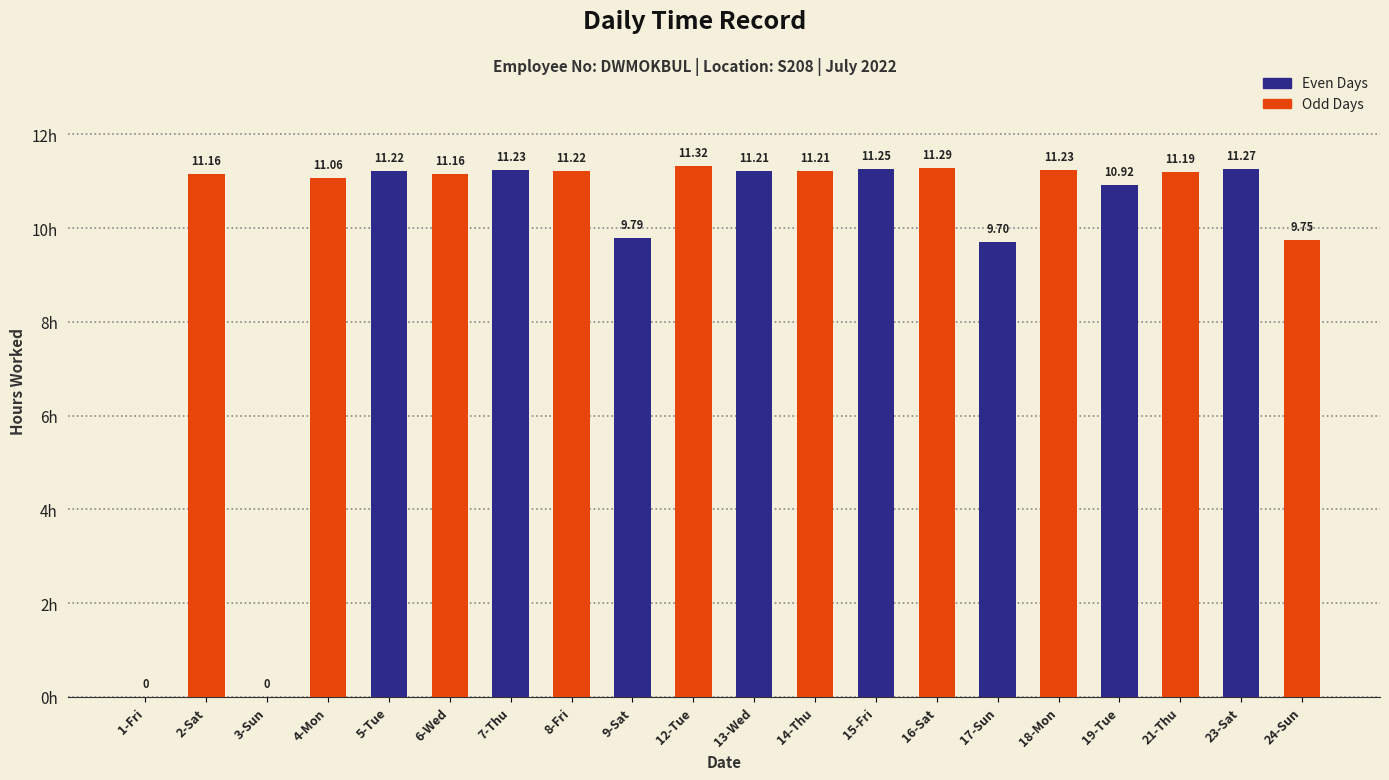

What are all the series names shown in the legend?

Even Days, Odd Days